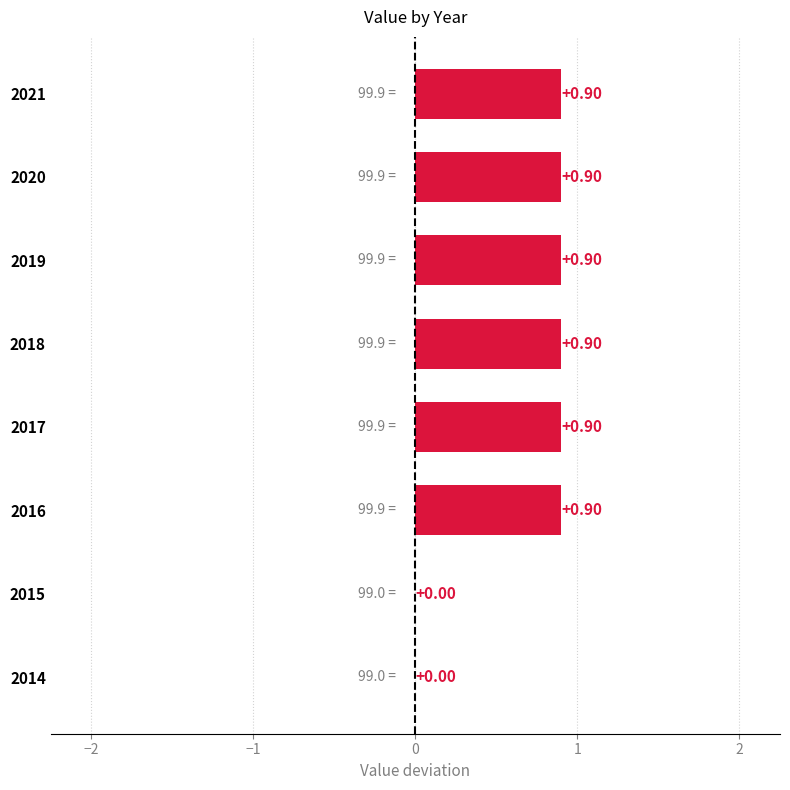

What is the sum of the values at 2019 and 2015?

0.9